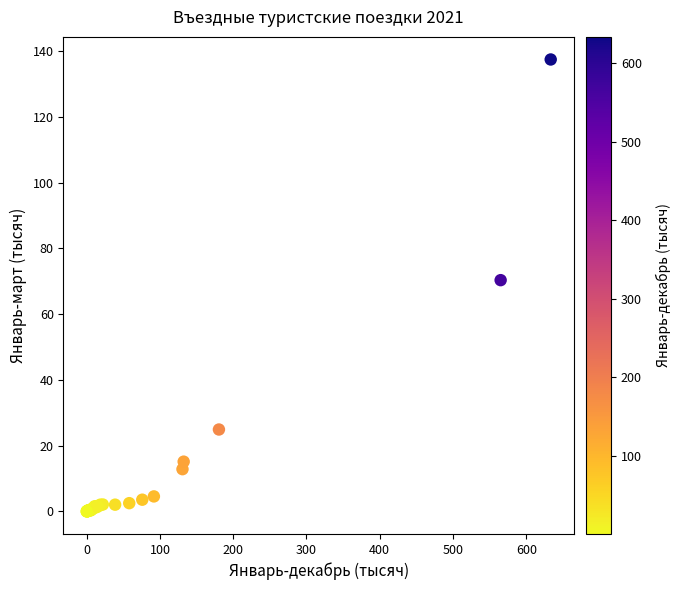

What Y value in the scatter plot is closest to 68?

70.3